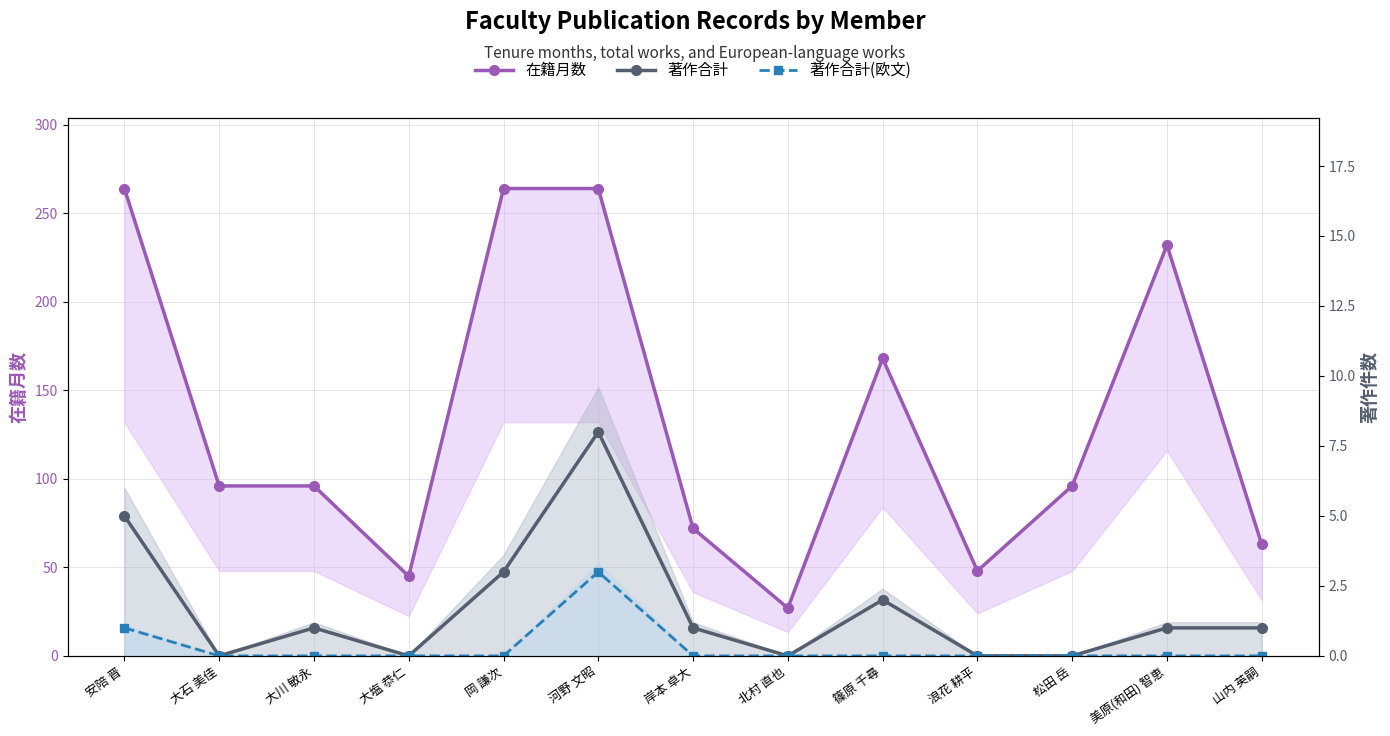

At which category is the sum across all series the highest?

河野 文昭